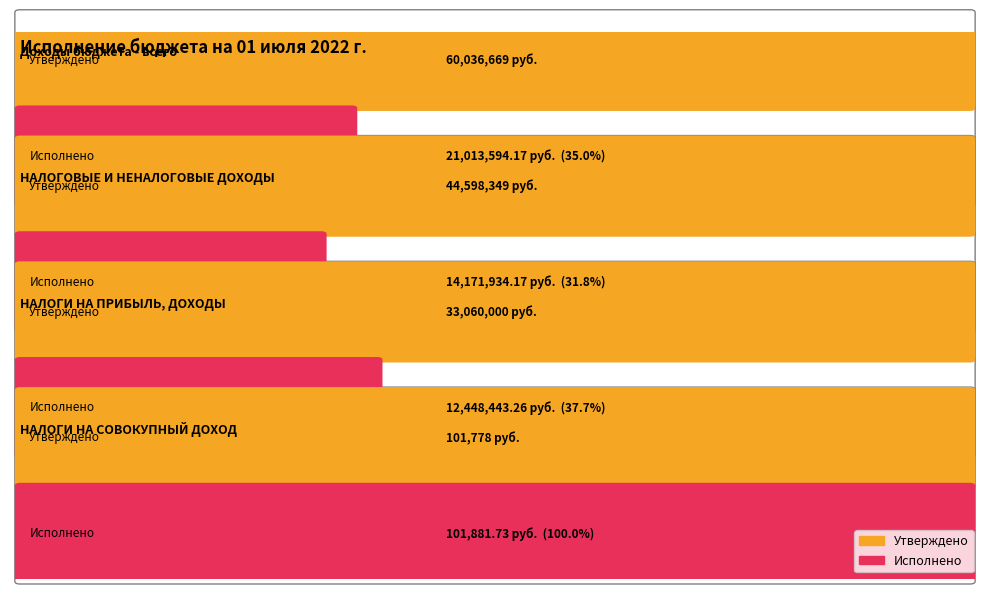

Which label corresponds to the largest value in the chart?

Доходы бюджета - всего